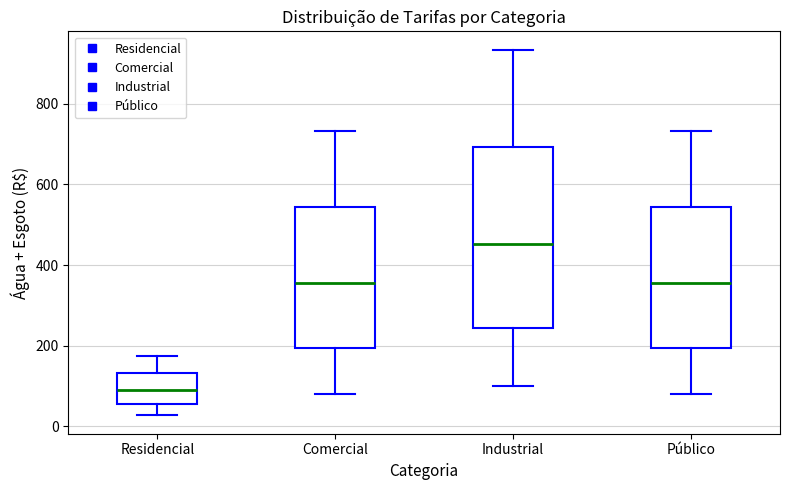

Reading left to right, read every box against the y-axis: the position of its median line, the range the box covers, and the ends of its whiskers. The values are not printed on the chart, so give them approximately, as read against the axis.

Residencial: median 100, box 60 to 140, whiskers 20 to 180
Comercial: median 360, box 200 to 540, whiskers 80 to 740
Industrial: median 460, box 240 to 700, whiskers 100 to 940
Público: median 360, box 200 to 540, whiskers 80 to 740